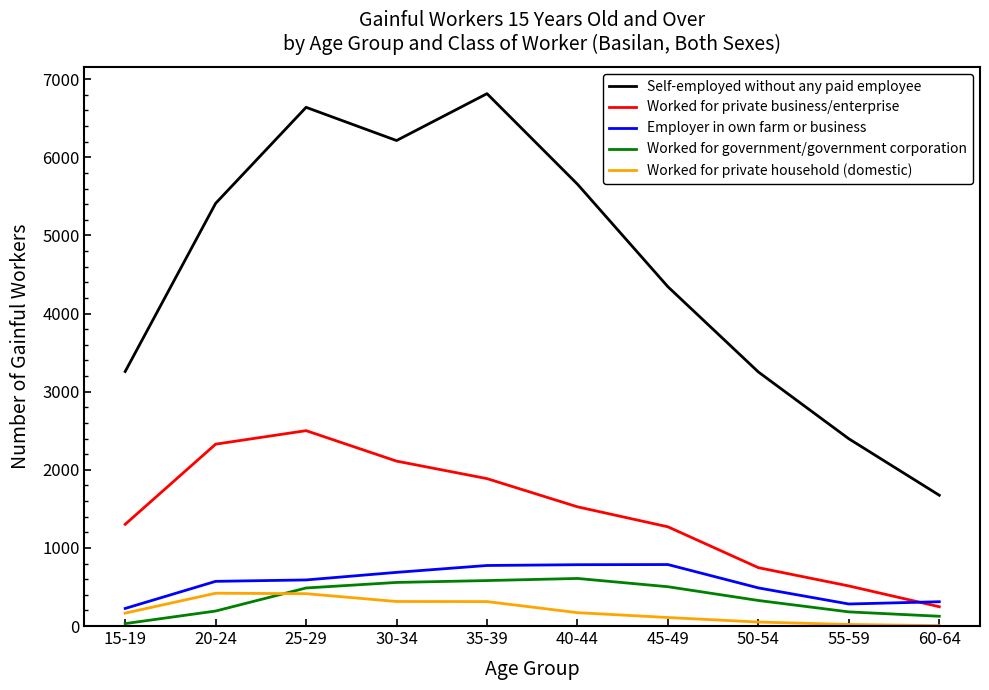

Does the chart display data point markers on the line(s)?

No